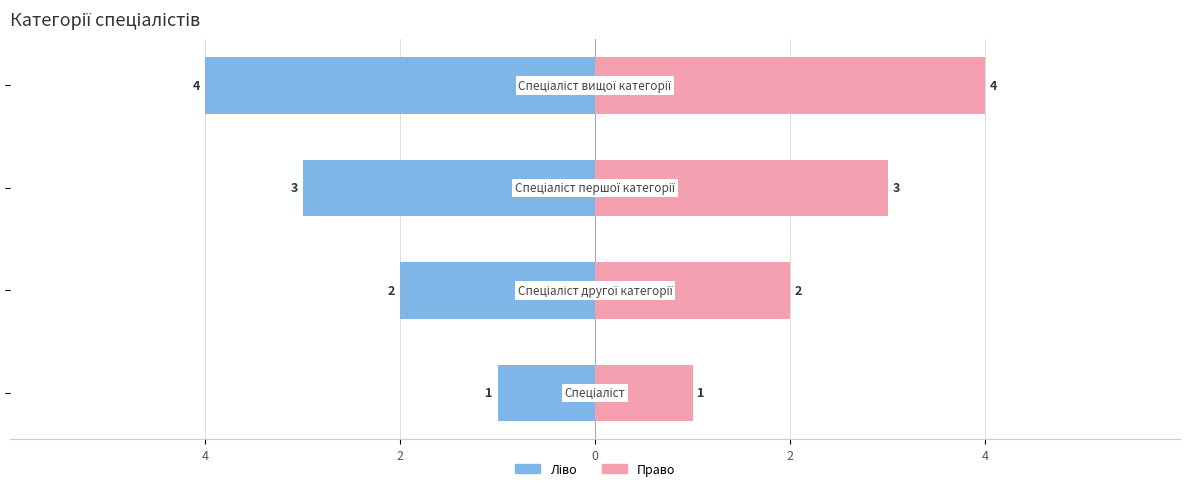

Rank the series by their average value, from highest to lowest.

Ідентифікатор (право), Ідентифікатор (ліво)